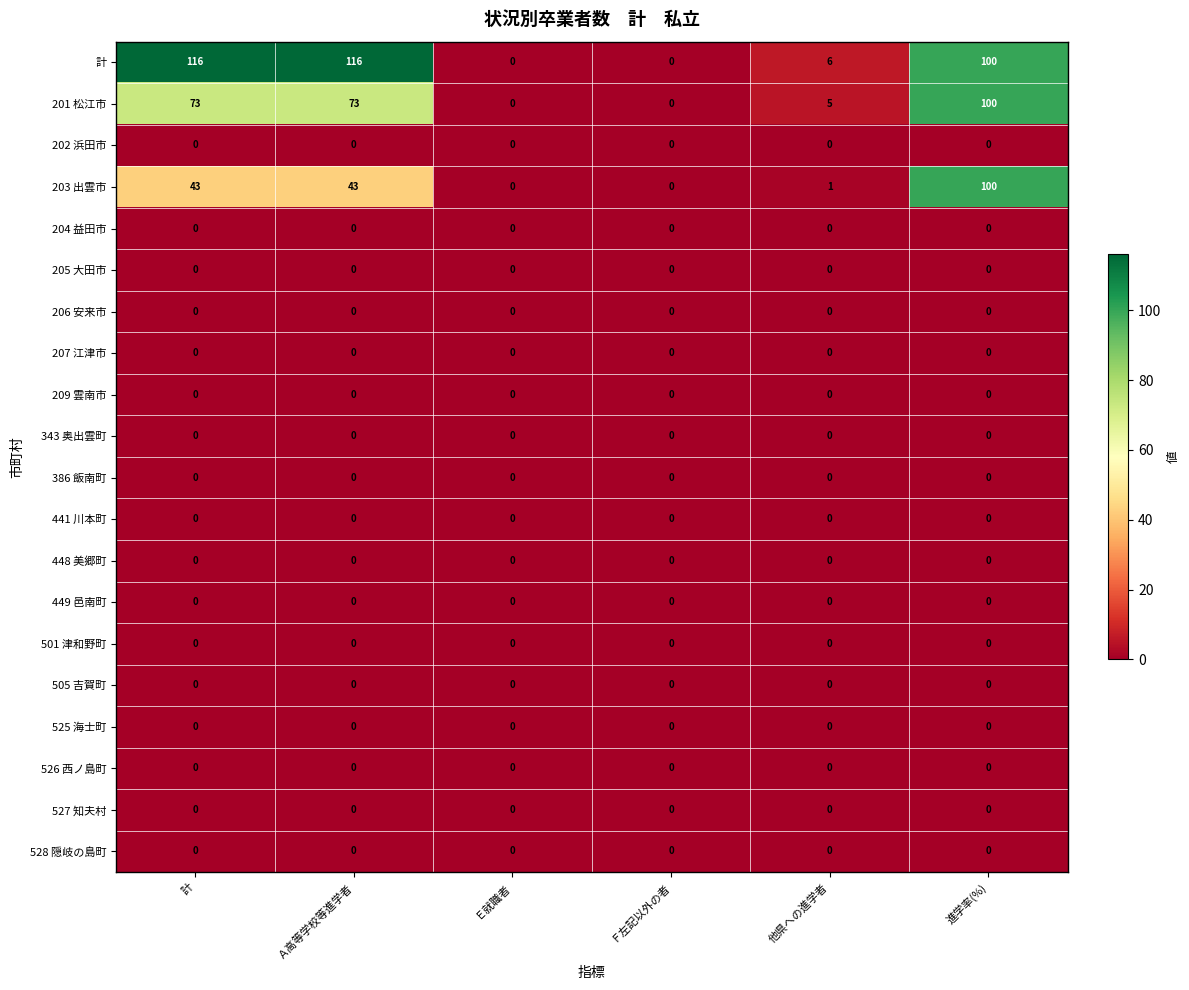

How many positive values does the 203 出雲市 series have?

4